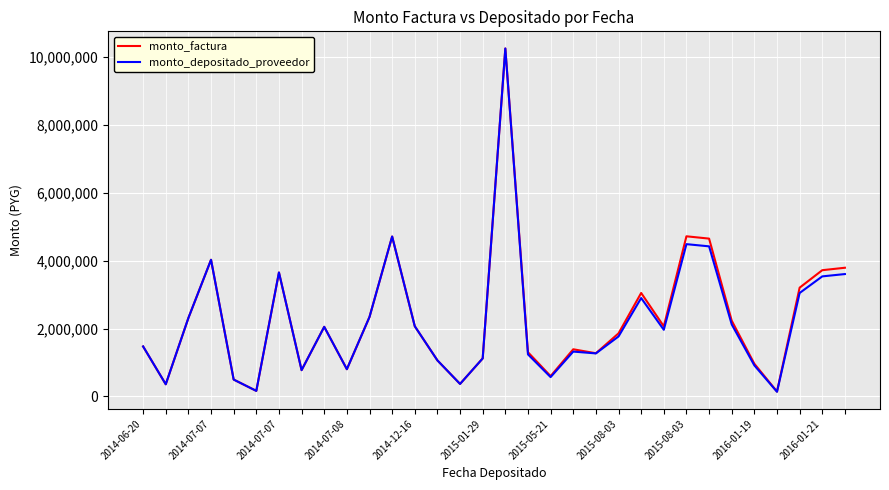

What is the highest value of the monto_factura series?

10235780